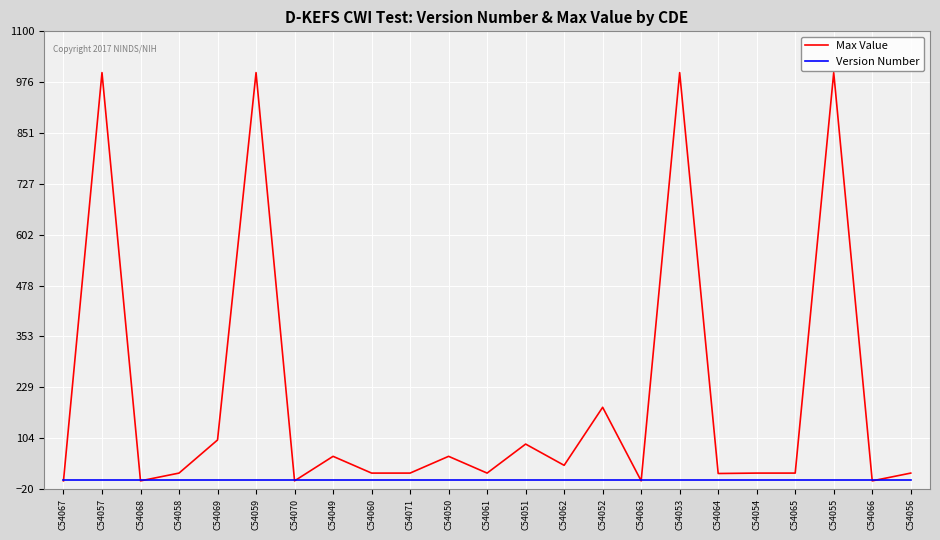

What is the sum of all Version Number values?

23